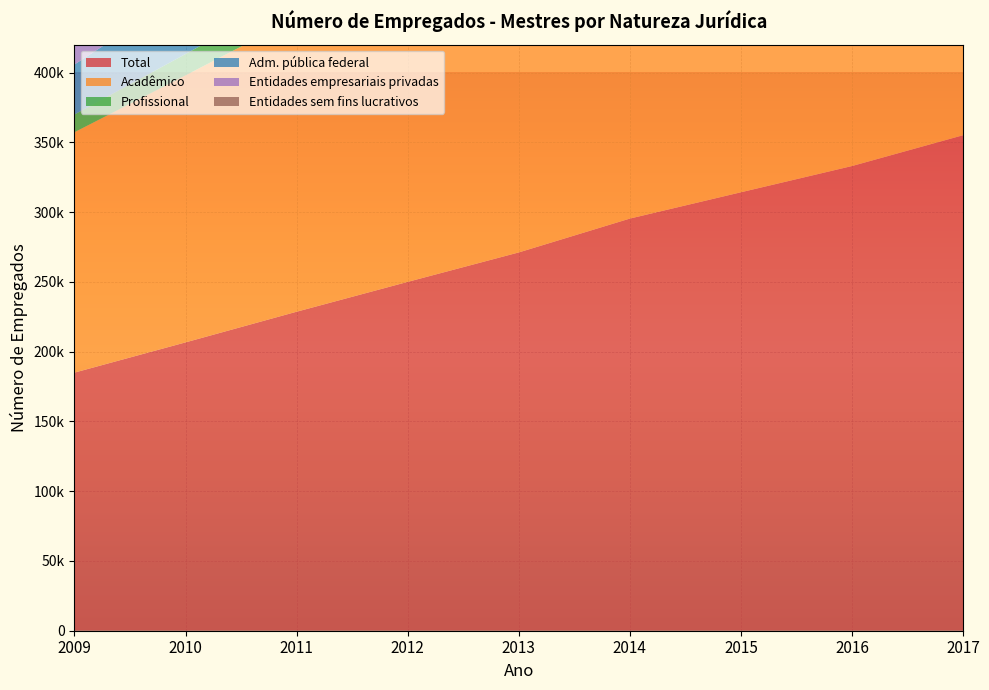

Reading left to right, what are all the values shown in this chart?

Total: 184960	206633	228598	249986	271093	295347	314200	333008	355085
Acadêmico: 172268	191352	210664	229195	246700	265734	278133	289718	304257
Profissional: 12692	15281	17934	20791	24393	29613	36067	43290	50828
Adm. pública federal: 35841	44220	50625	55655	61165	67466	71827	75423	80650
Entidades empresariais privadas: 39906	44712	49878	55679	58090	64150	68213	72702	78881
Entidades sem fins lucrativos: 43350	45046	48241	49801	55241	56653	58209	59241	60052